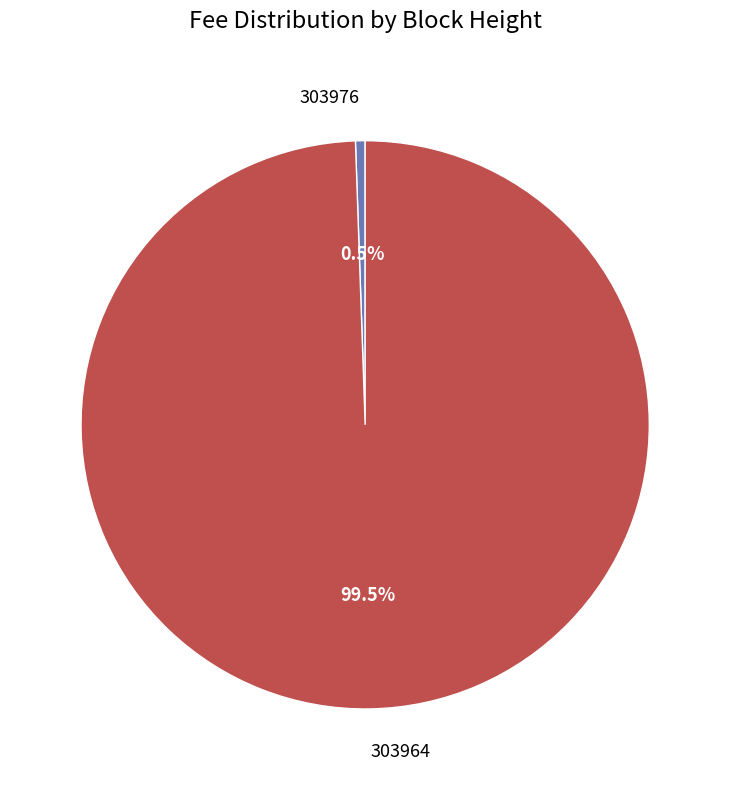

Combined, do 303964 and 303976 account for over 50%?

Yes